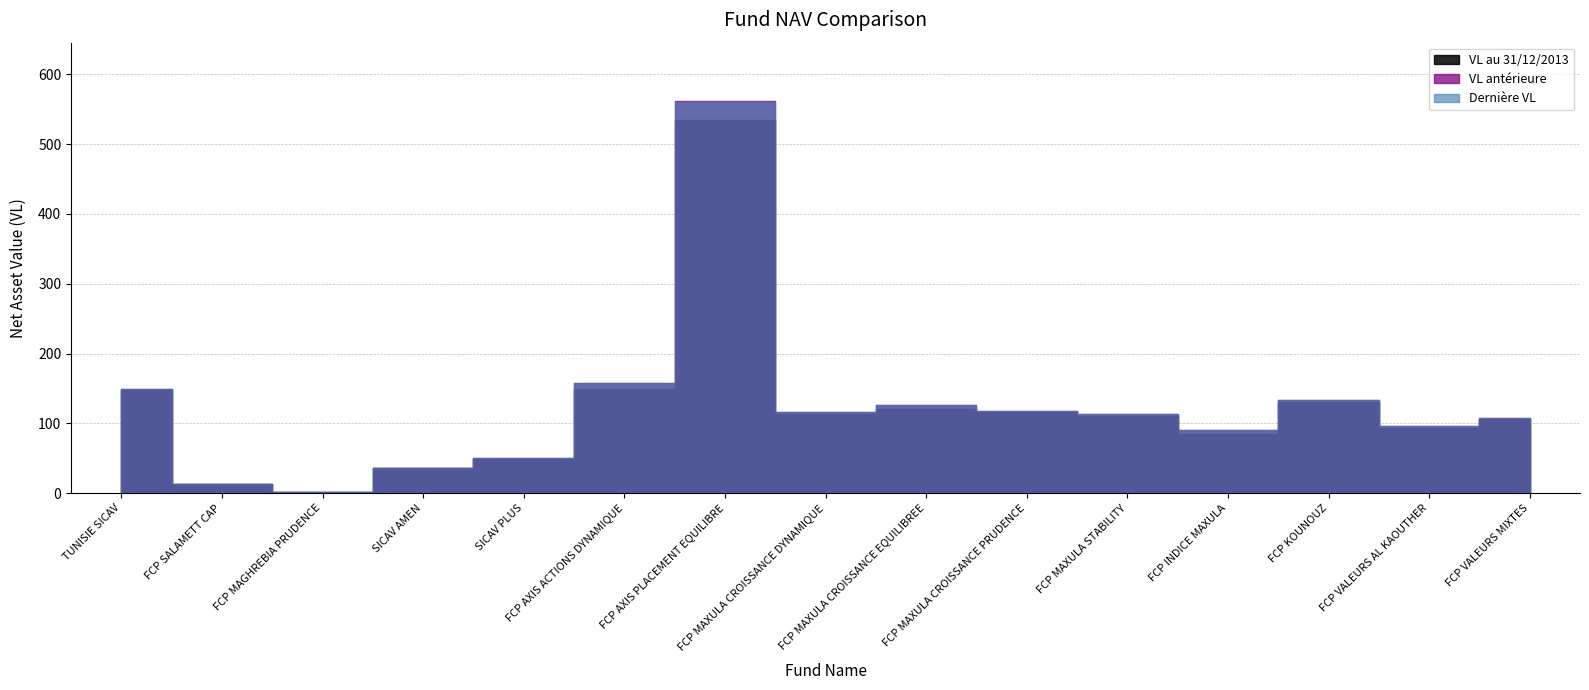

What is the difference between the Dernière VL values at FCP AXIS PLACEMENT EQUILIBRE and SICAV AMEN?

524.5